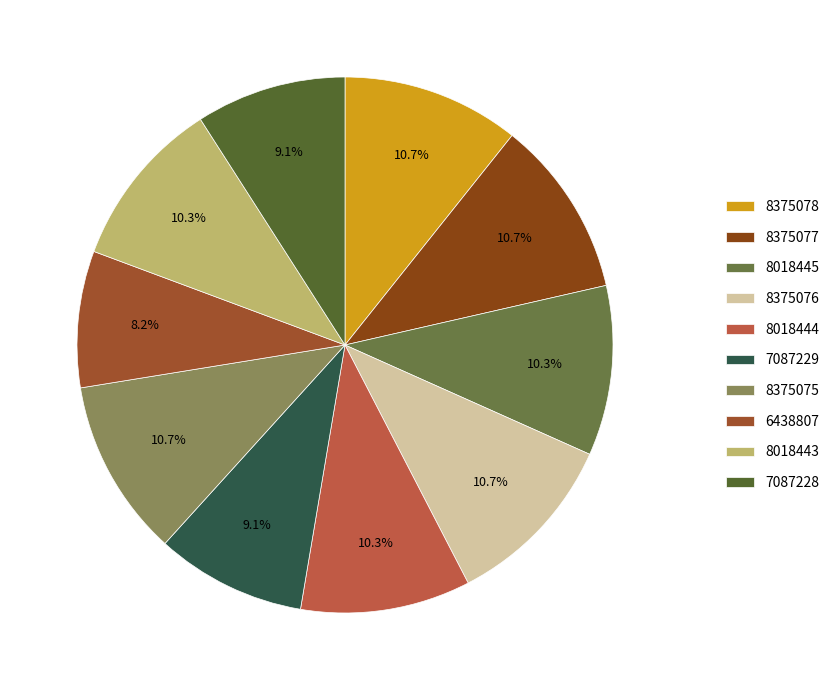

Does 8018445 represent more than half of the total?

No